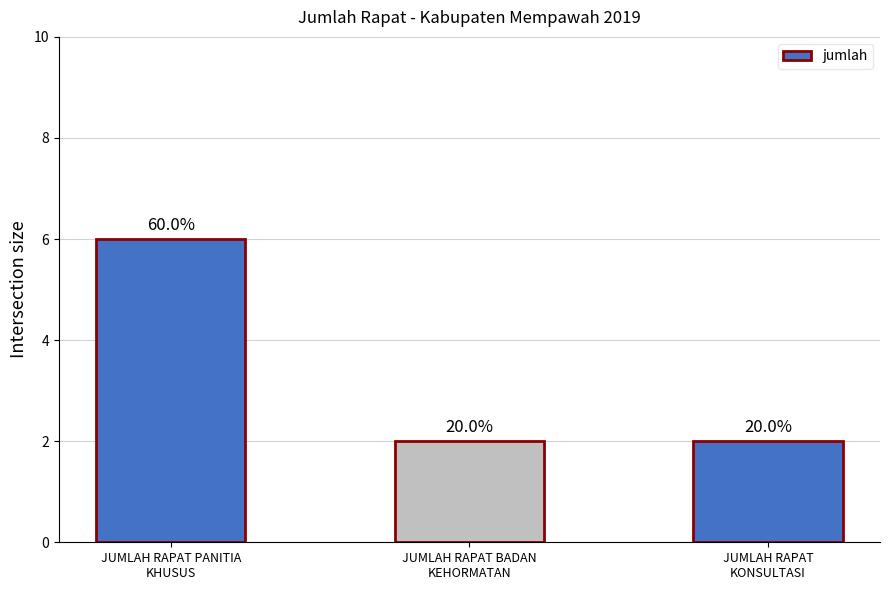

Are the bars horizontal?

No